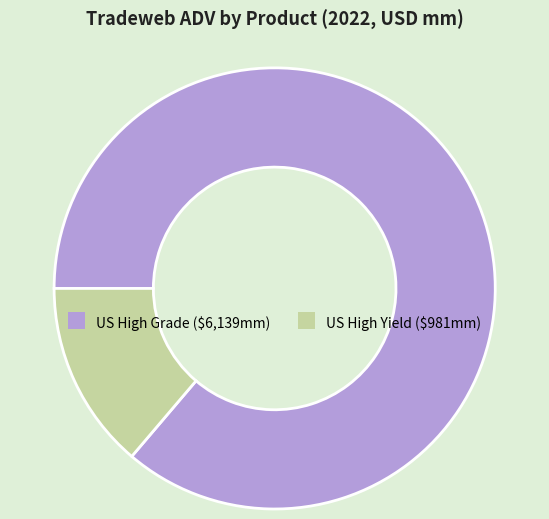

What is the majority slice?

US High Grade